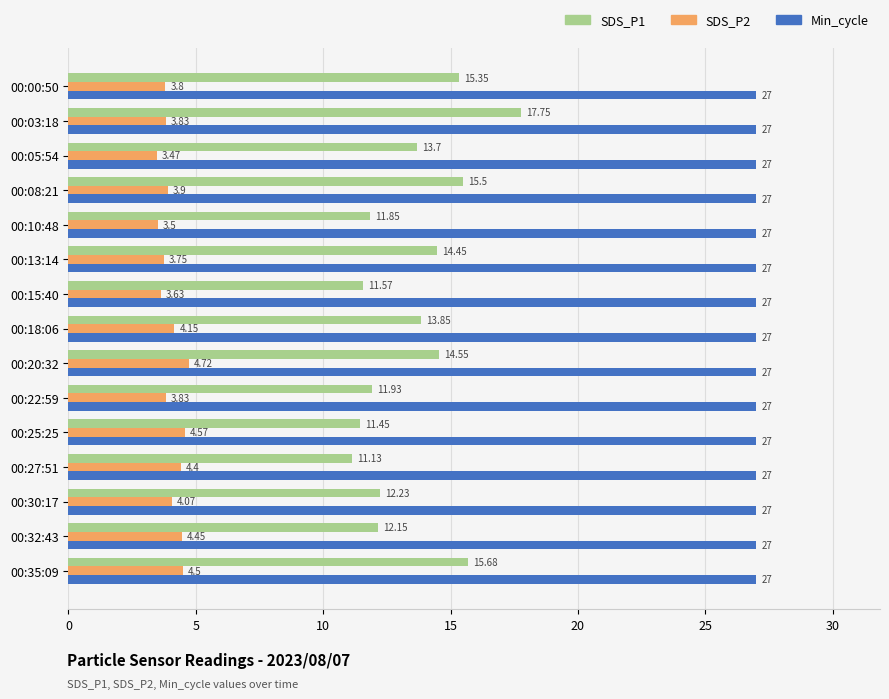

At how many categories does at least one series exceed 20?

15